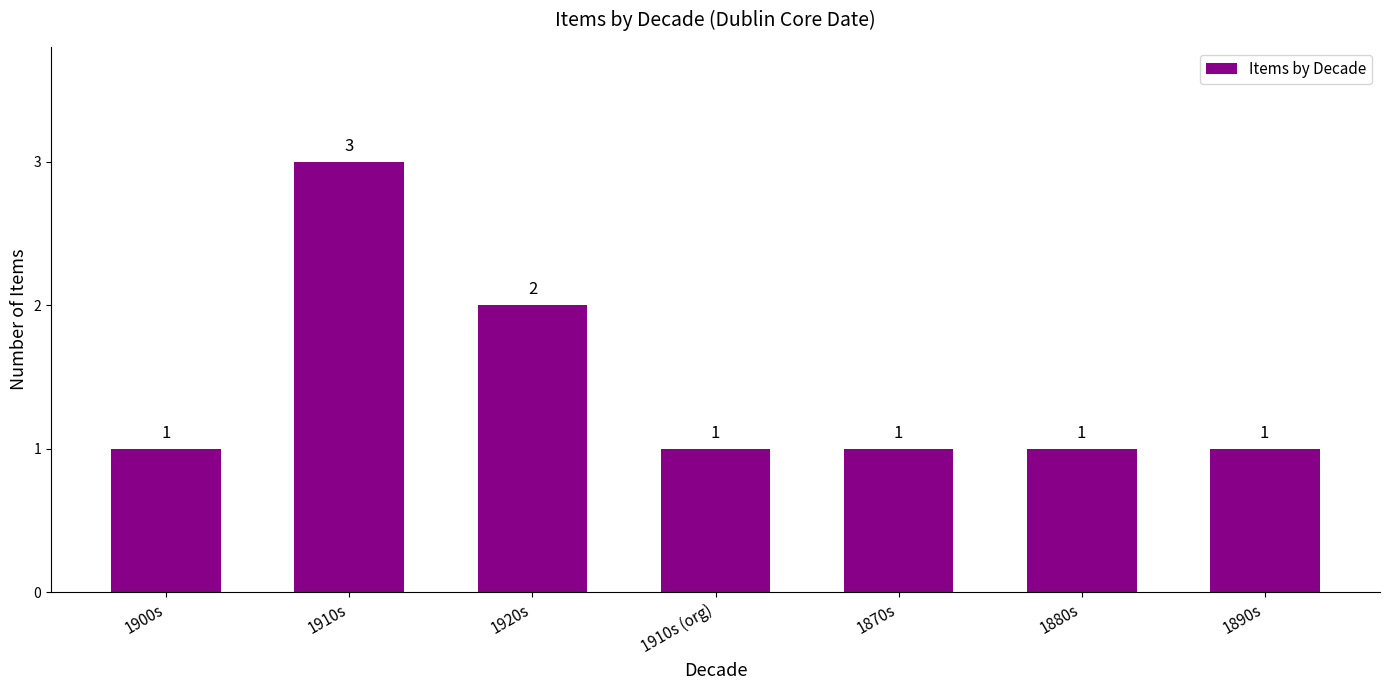

What is the label of the 1st bar from the right?

1890s